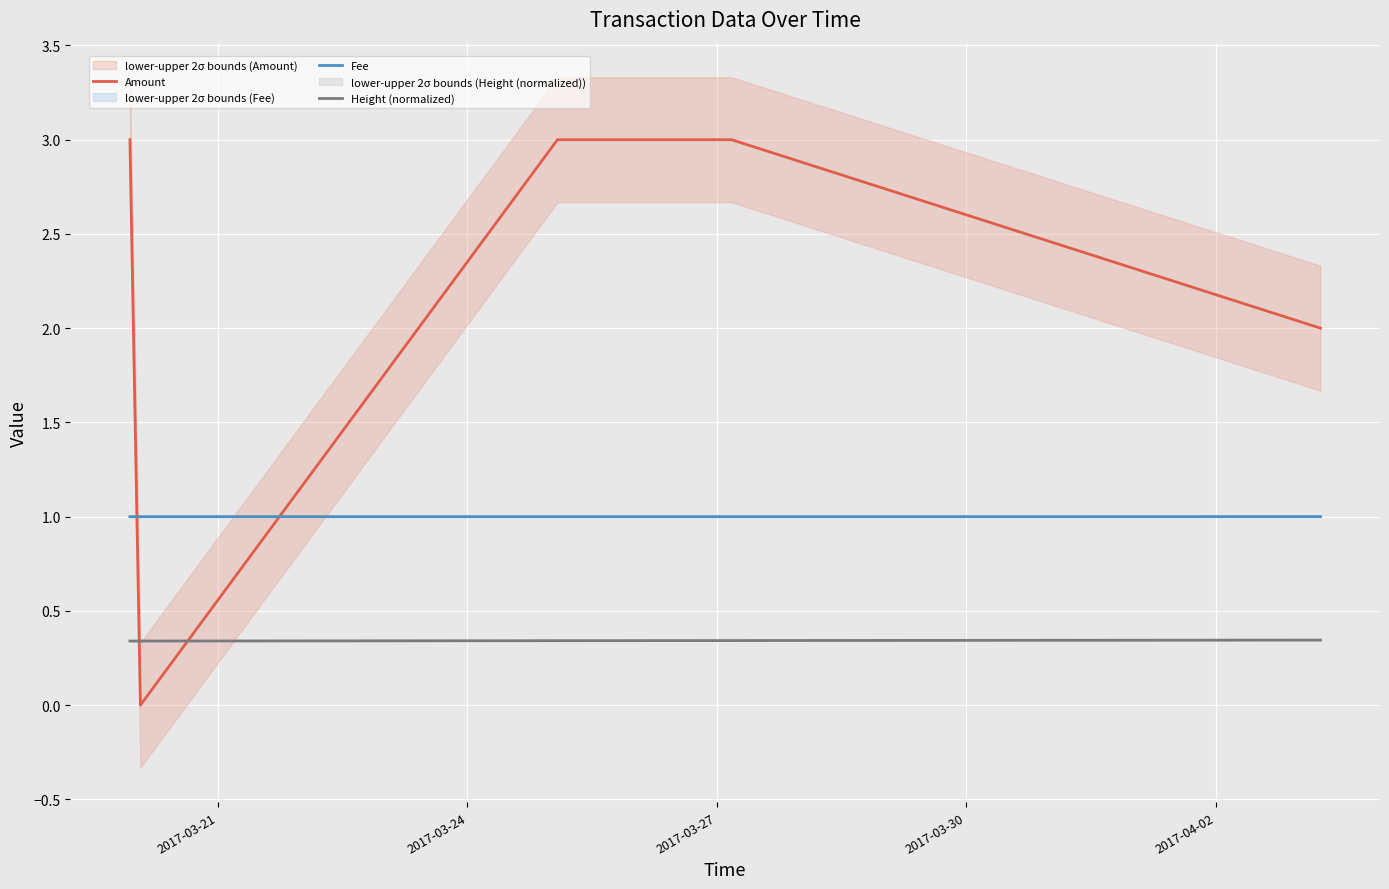

How many intersections are there between Fee and Amount?

2